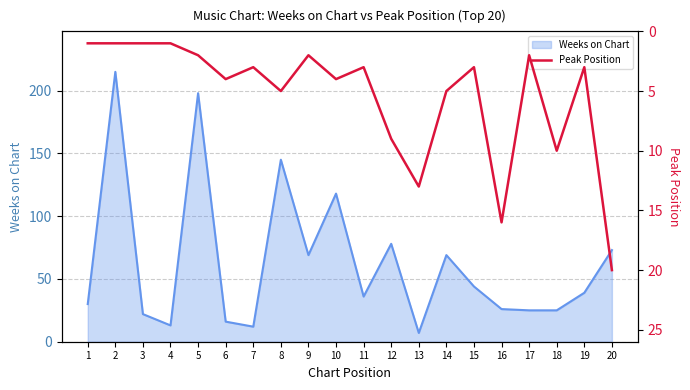

The Weeks on Chart series shows 44 at 15. True or false?

True